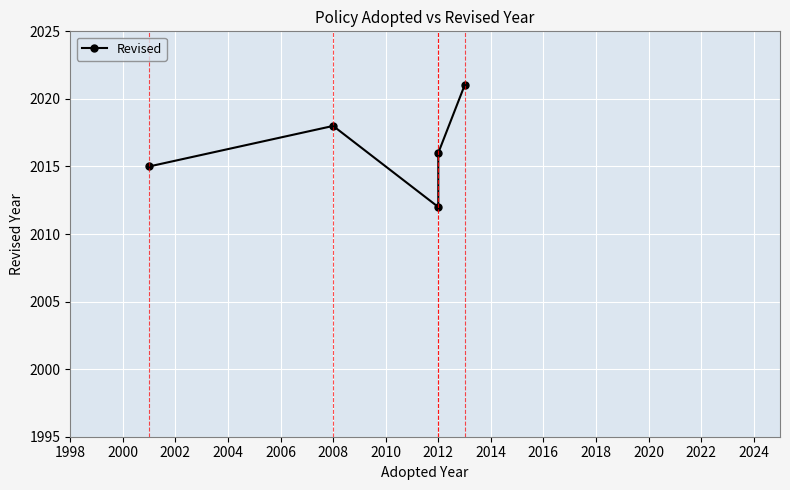

What is the maximum value shown in the chart?

2021